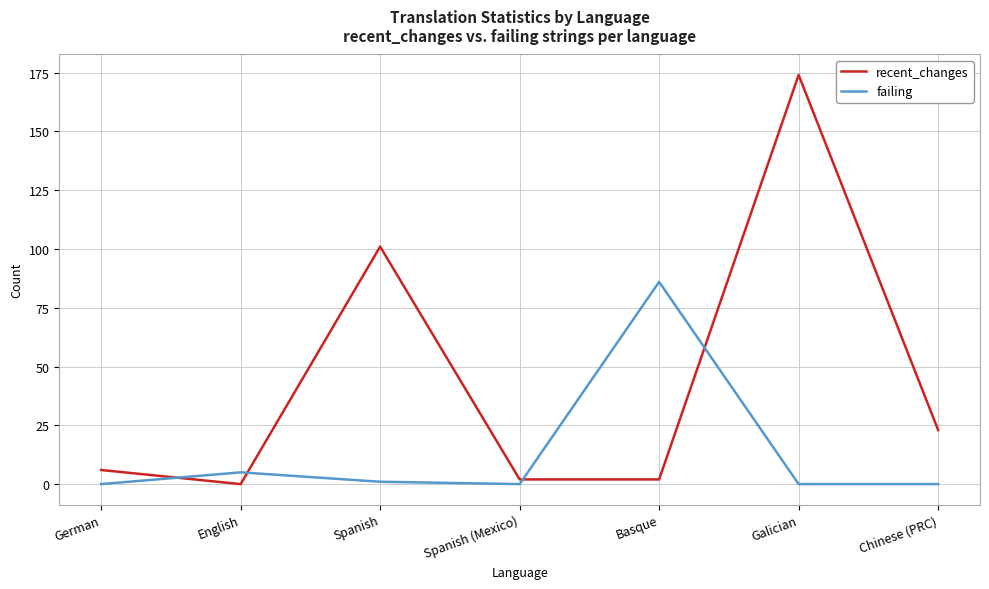

How many values in recent_changes are above zero?

6